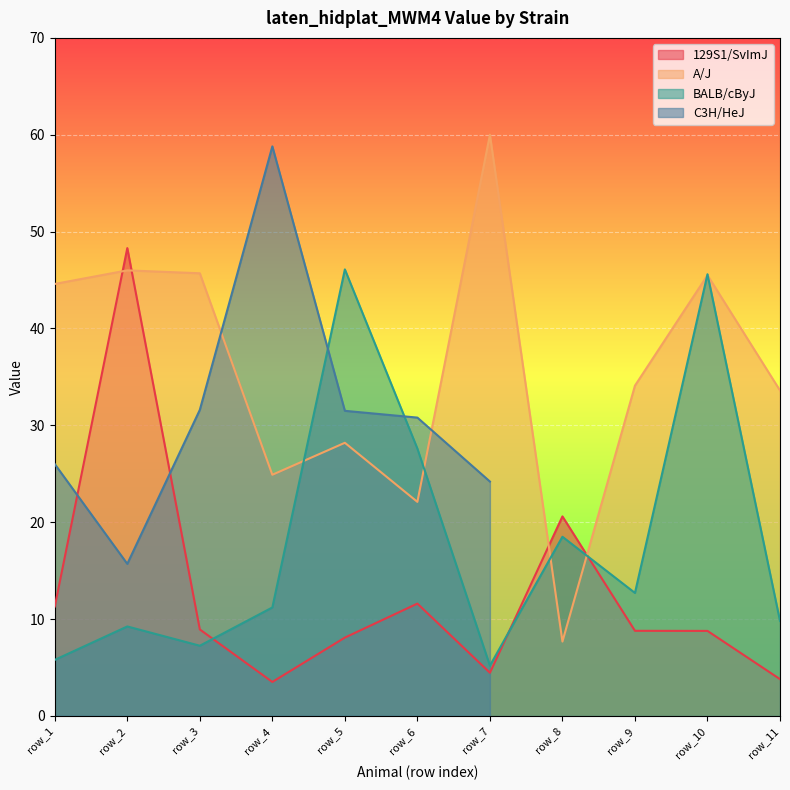

What is the average value of the A/J series?

35.7